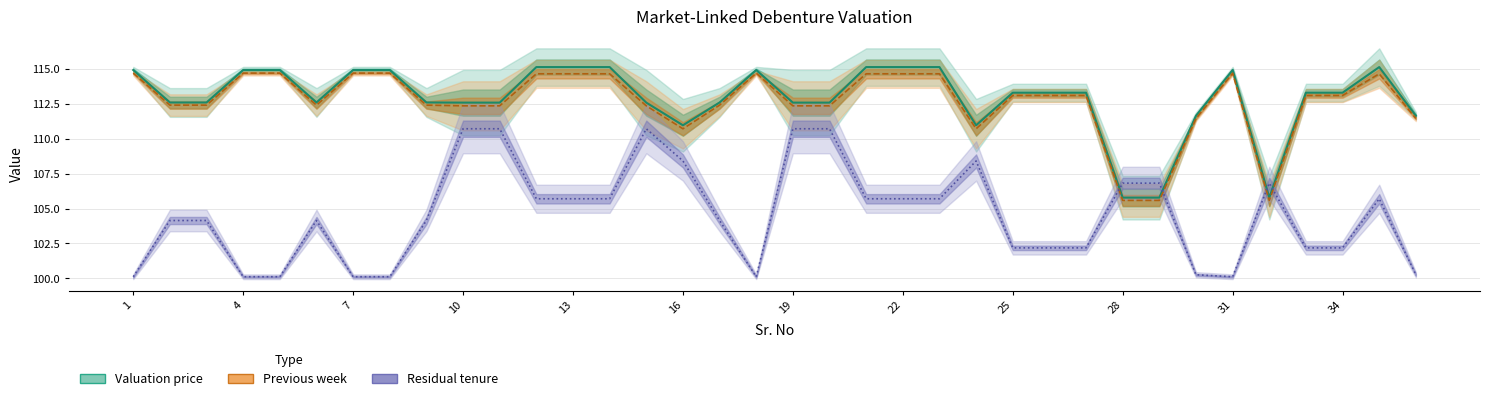

What is the difference between the Residual tenure values at 13 and 3?

1.6